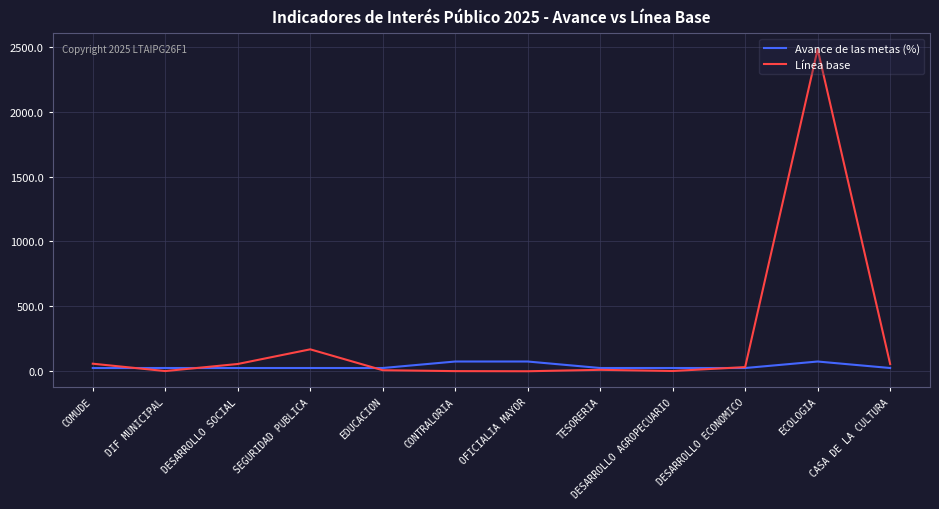

Between which two adjacent categories do Avance de las metas (%) and Línea base first intersect?

COMUDE and DIF MUNICIPAL